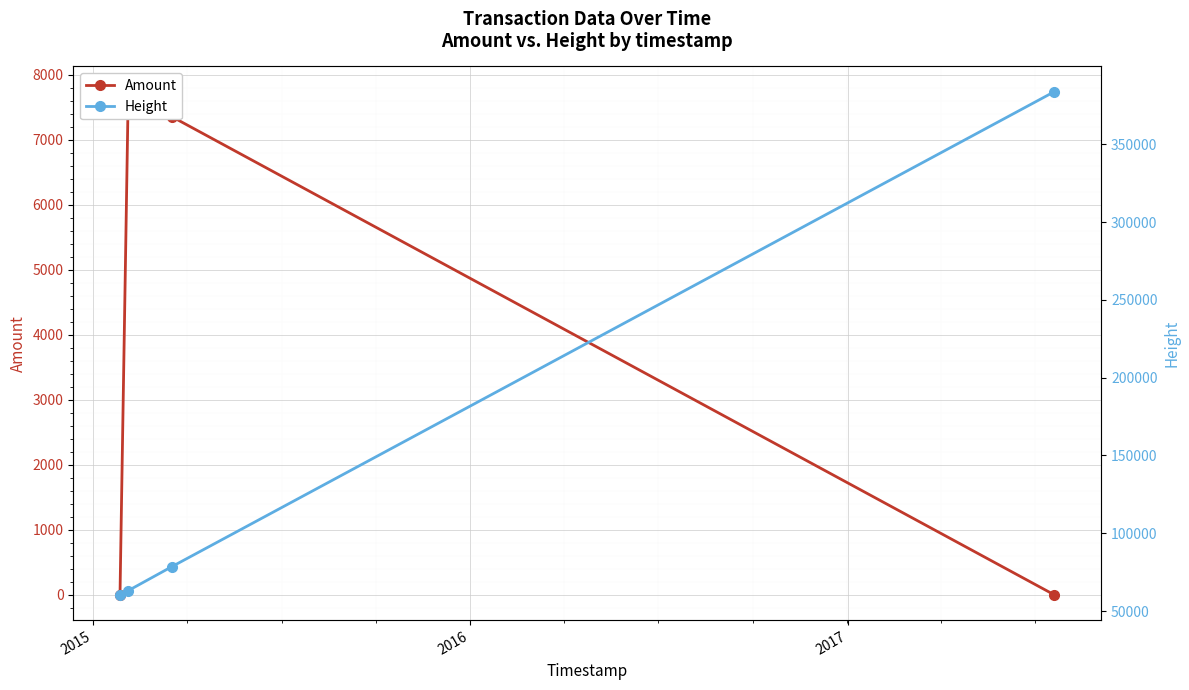

True or false: Amount and Height intersect in this chart.

False